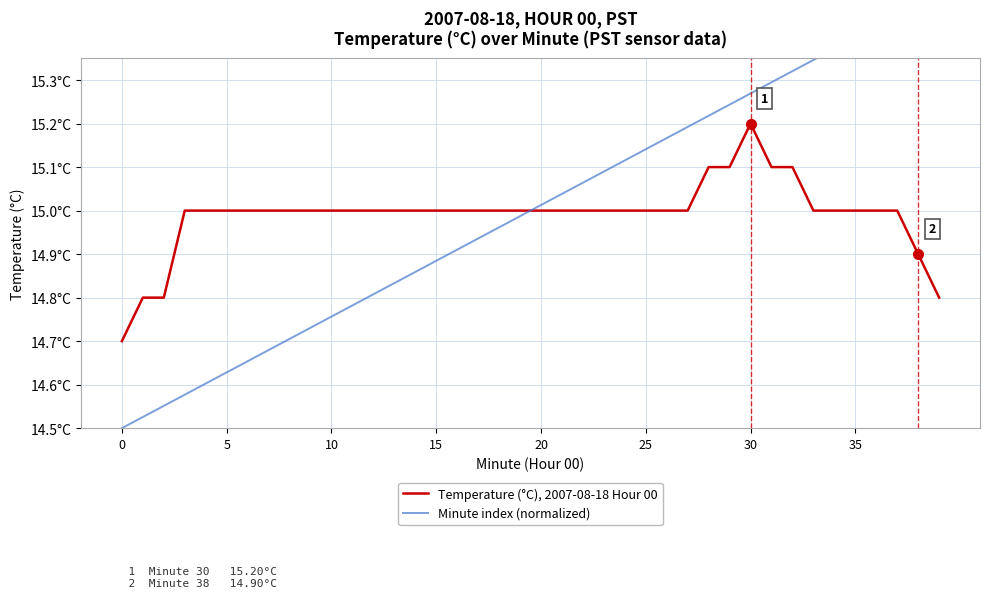

What is the value of the Minute index (normalized) point at the 7th from the left?

14.7